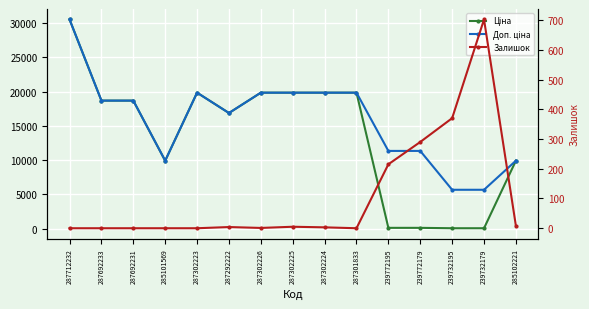

Is this an area chart (filled region under the line)?

No